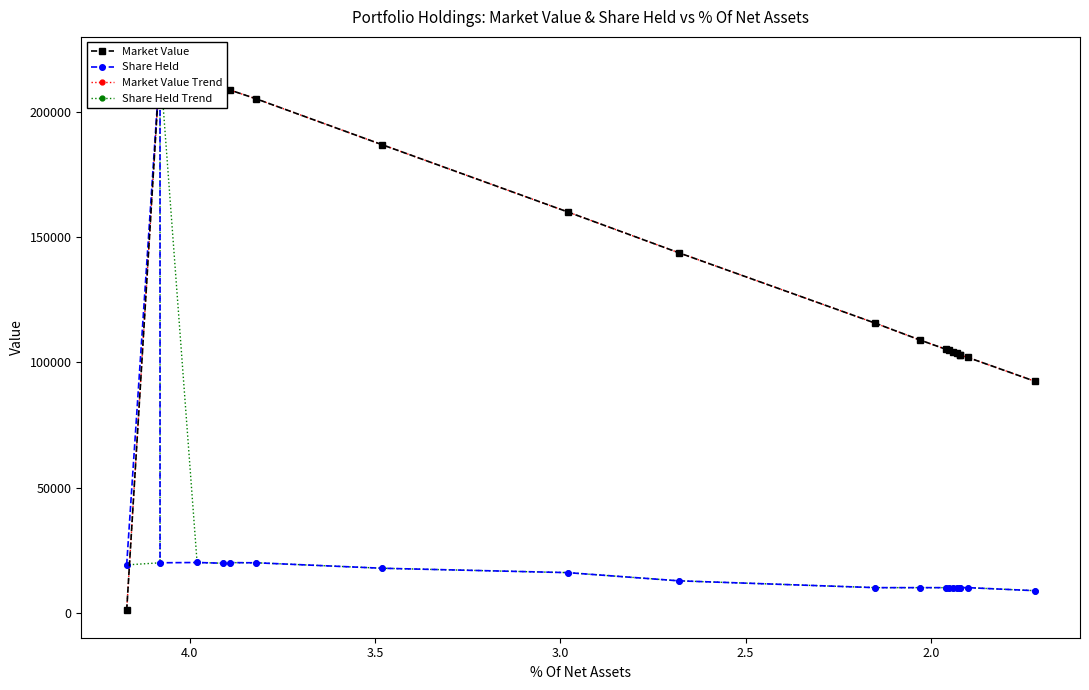

What is the minimum value shown in the chart?

902.2